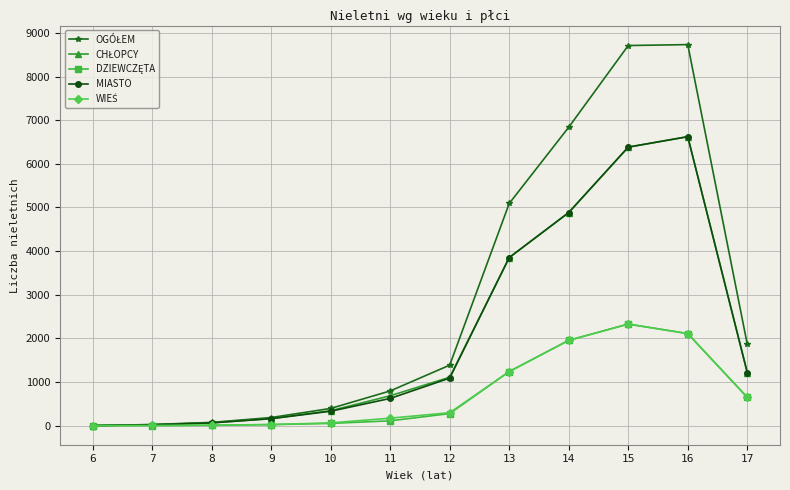

Which category has the highest value in the DZIEWCZĘTA series?

15